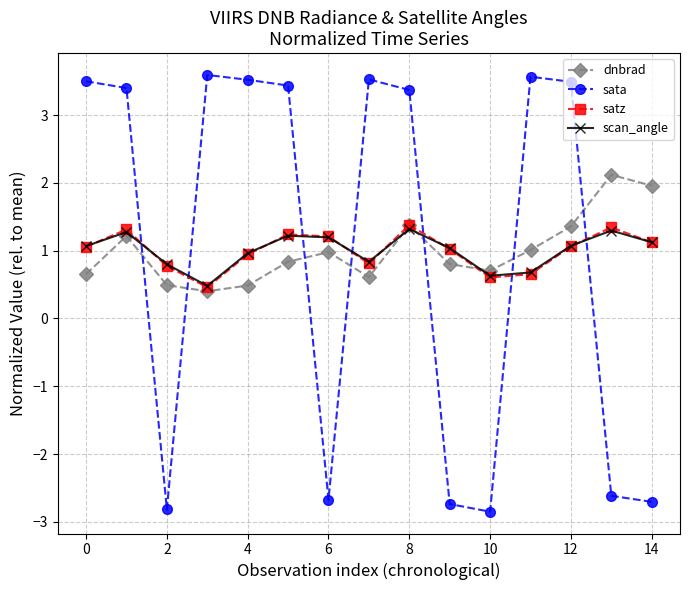

At how many categories does at least one series exceed 3?

9